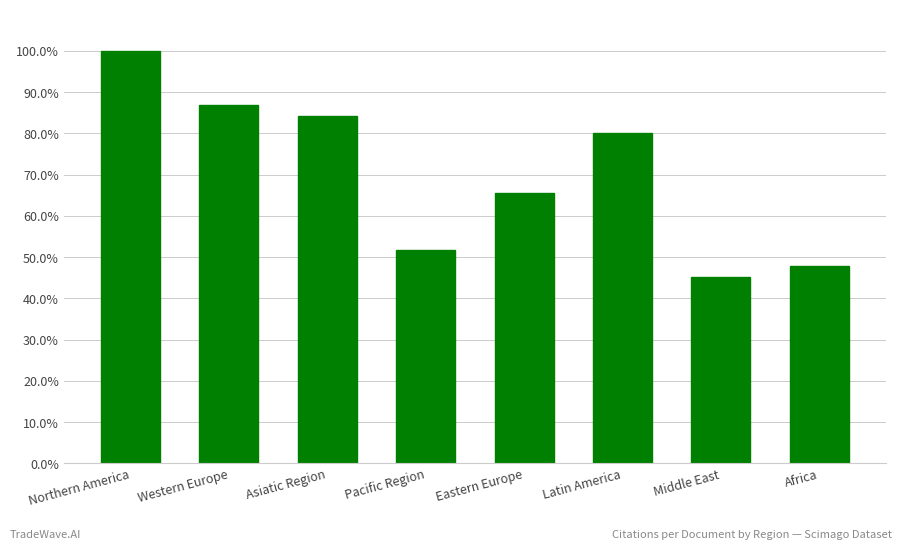

List the labels in order of value, largest first.

Northern America, Western Europe, Asiatic Region, Latin America, Eastern Europe, Pacific Region, Africa, Middle East